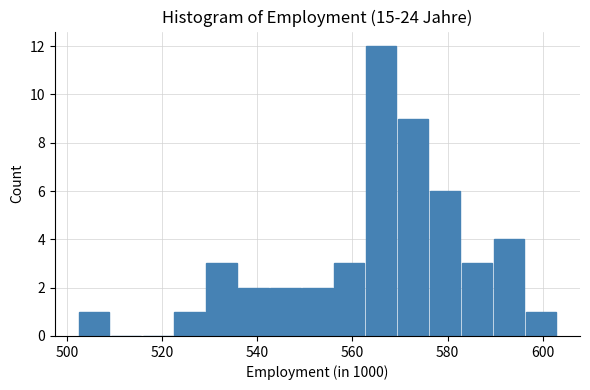

Read against the x-axis, roughly where is the centre of the tallest bar?

566